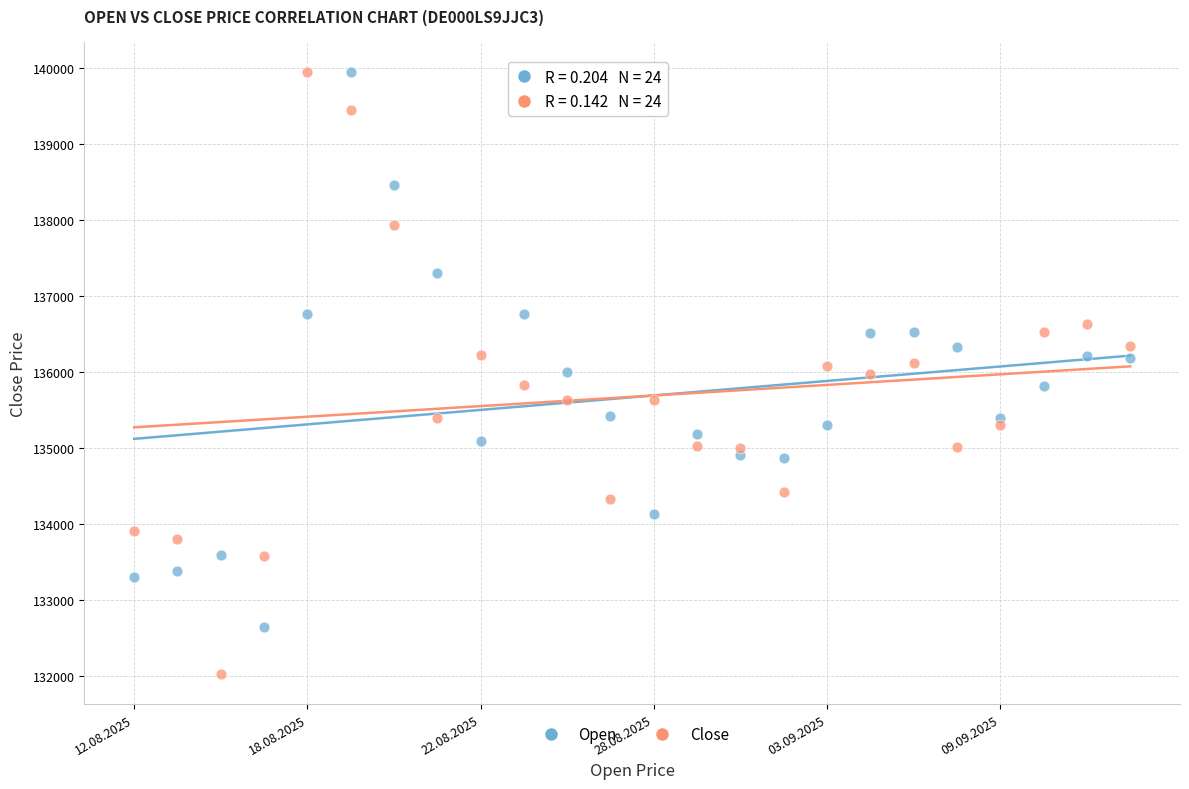

Which series contains the lowest Y value?

Close